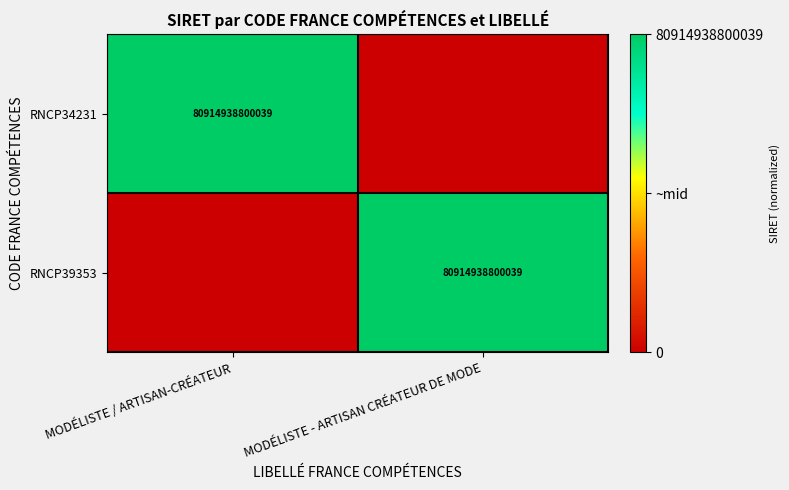

True or false: RNCP34231 has a value of 80914938800039 at MODÉLISTE / ARTISAN-CRÉATEUR.

True